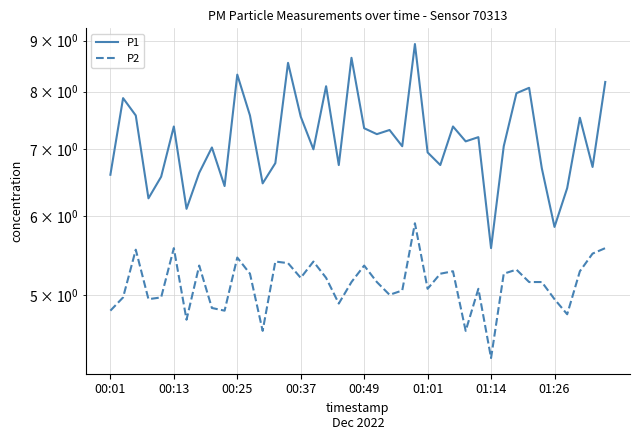

How many values in the P2 series exceed 5?

26